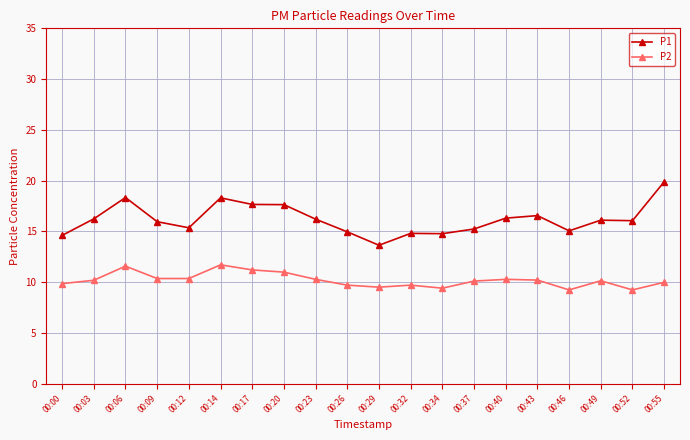

Which series has the largest total across all categories?

P1